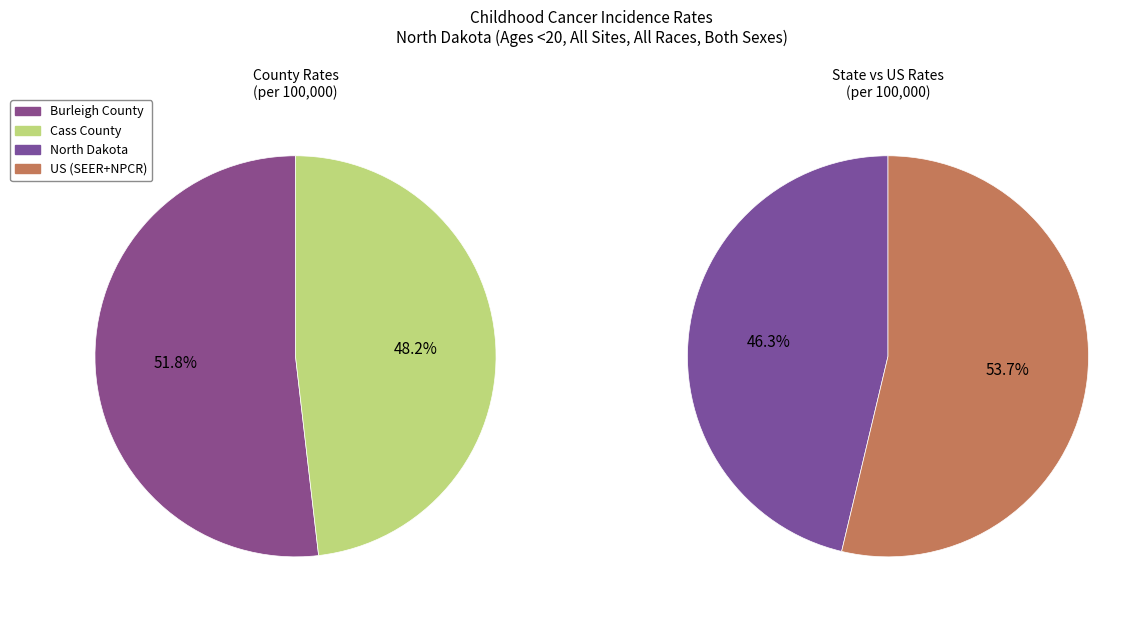

How many segments does this pie chart have?

4